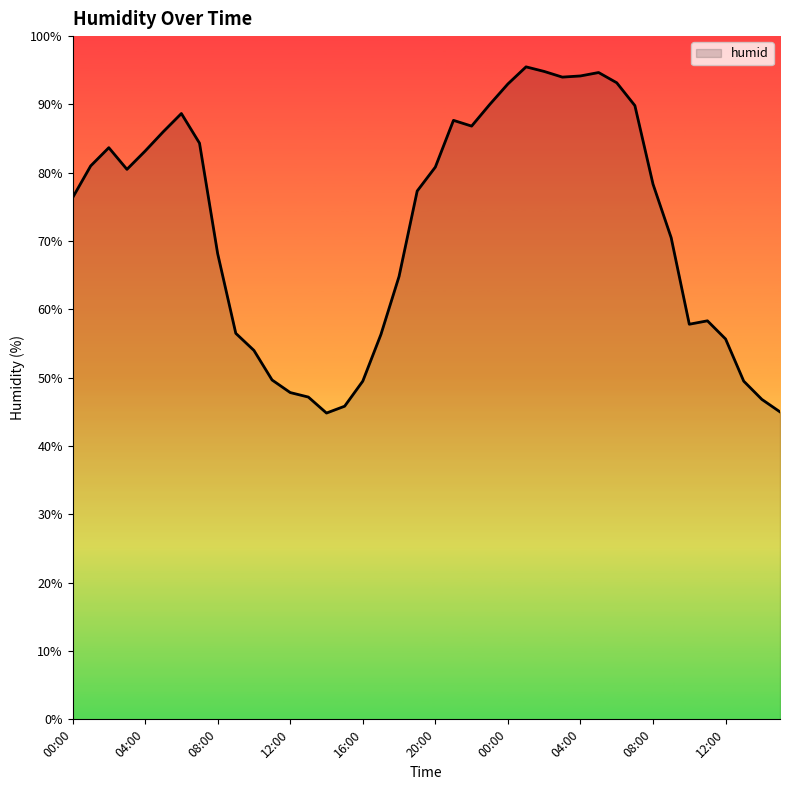

What is the smallest value displayed?

44.8